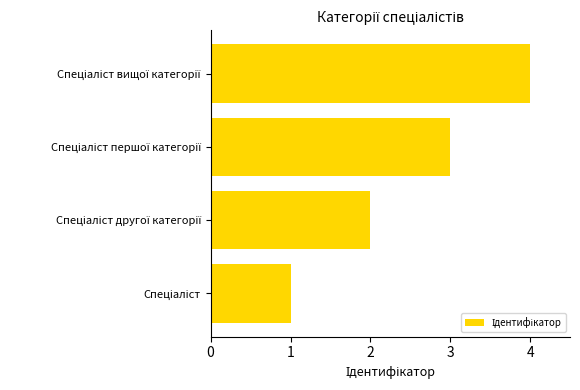

What is the maximum value shown in the chart?

4